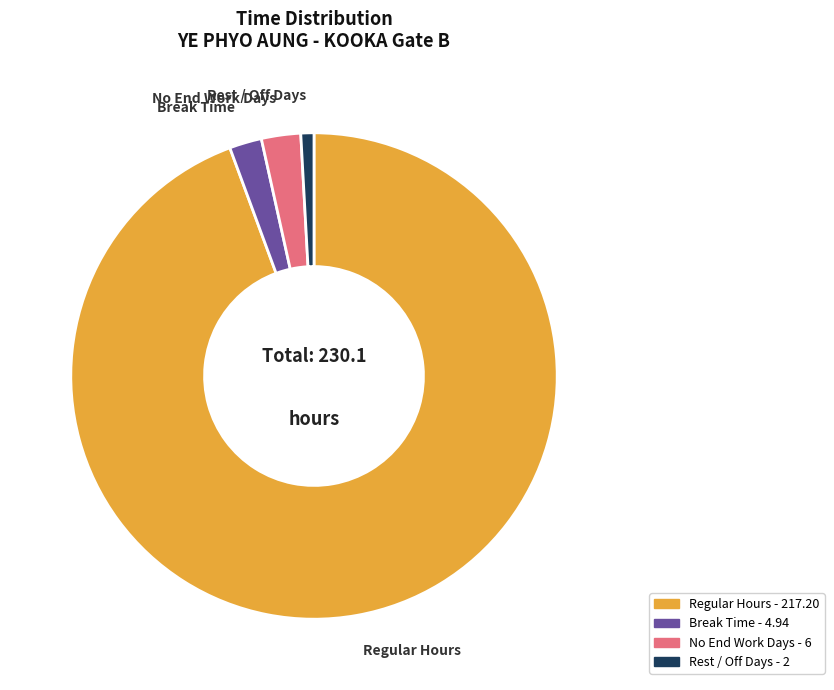

How many segments does this pie chart have?

4